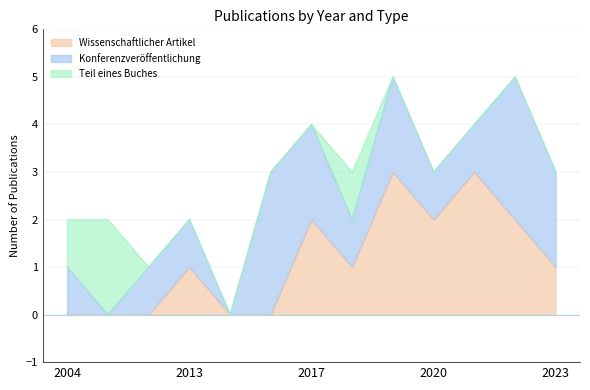

In Wissenschaftlicher Artikel, how many points are lower than both neighbors (excluding endpoints)?

2